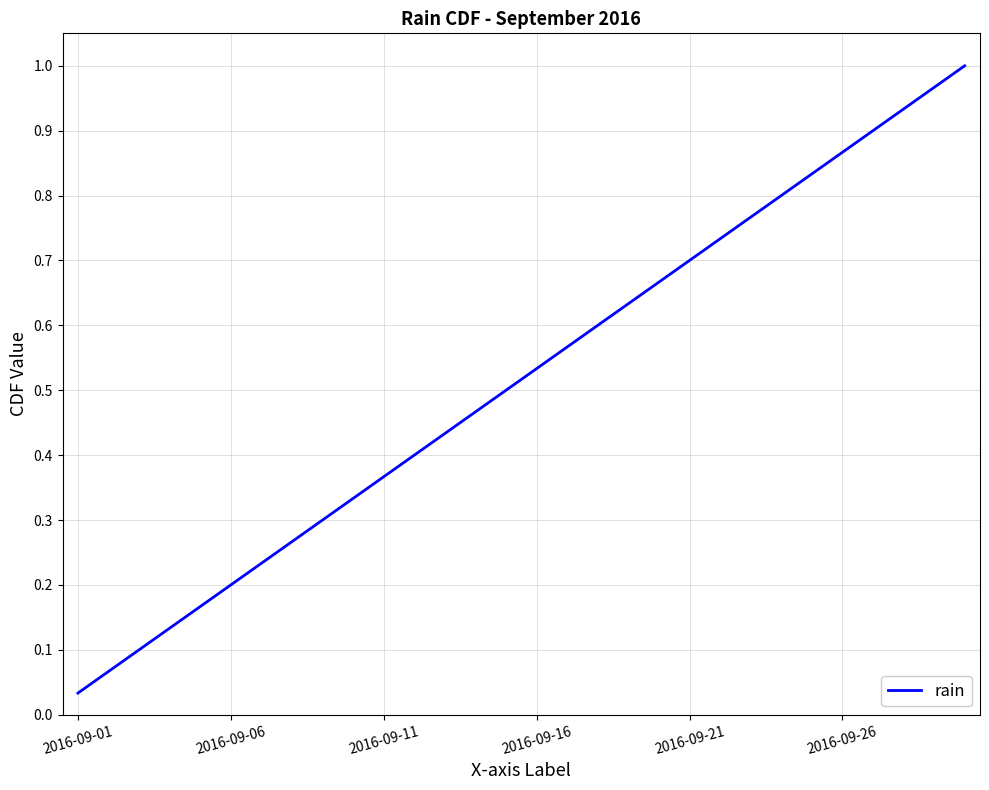

Does the chart have visible grid lines?

Yes